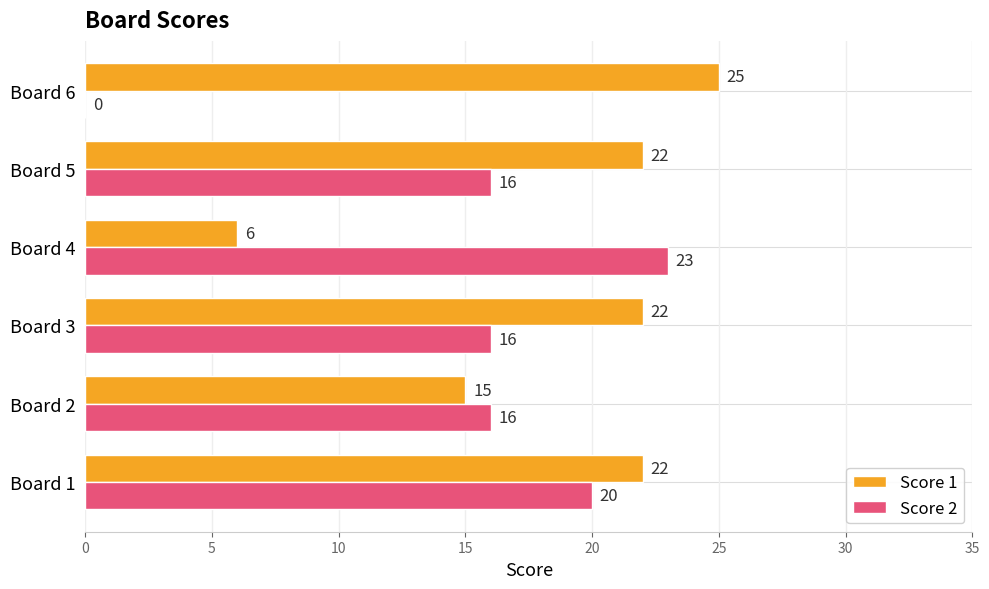

What is the sum of all Score 2 values?

91